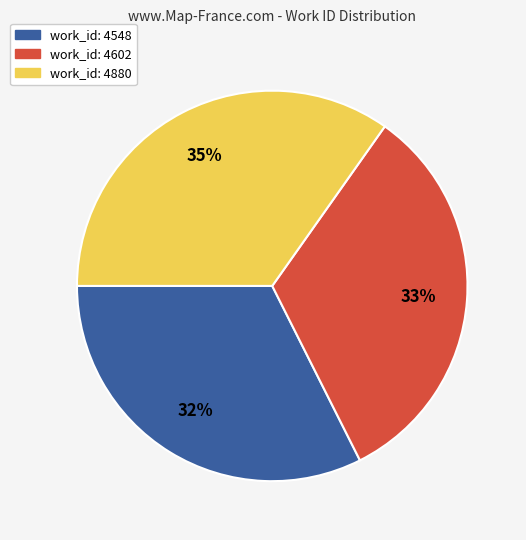

Is there any slice that represents more than half of the pie?

No